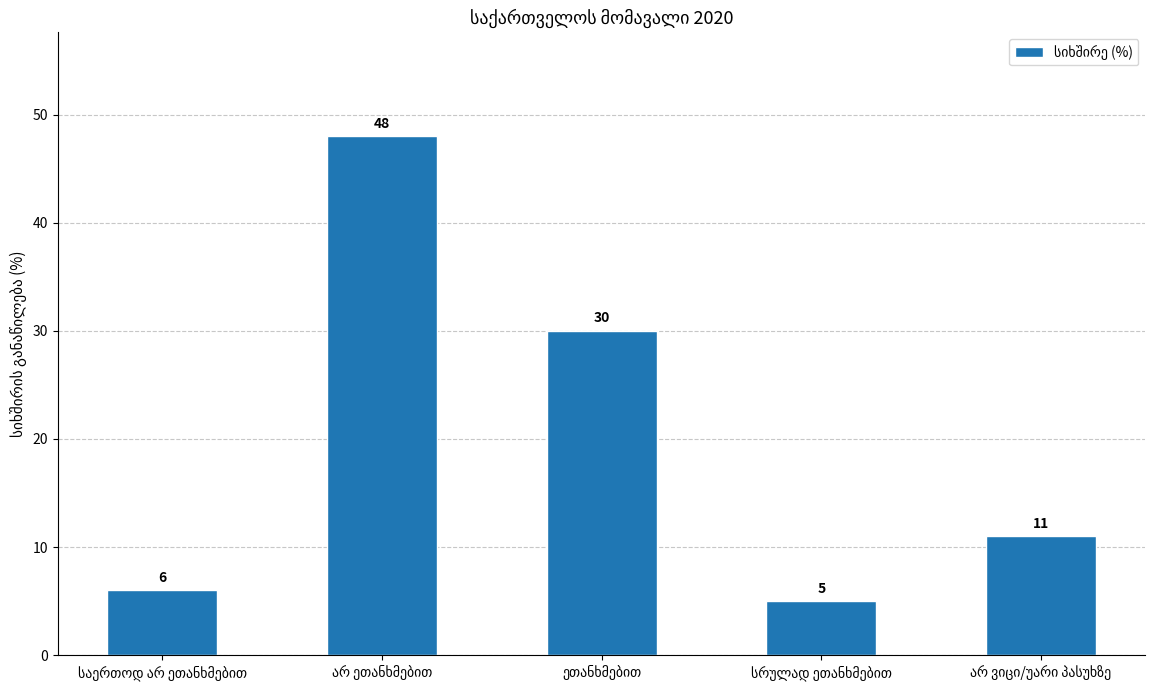

Does the chart contain any negative values?

No